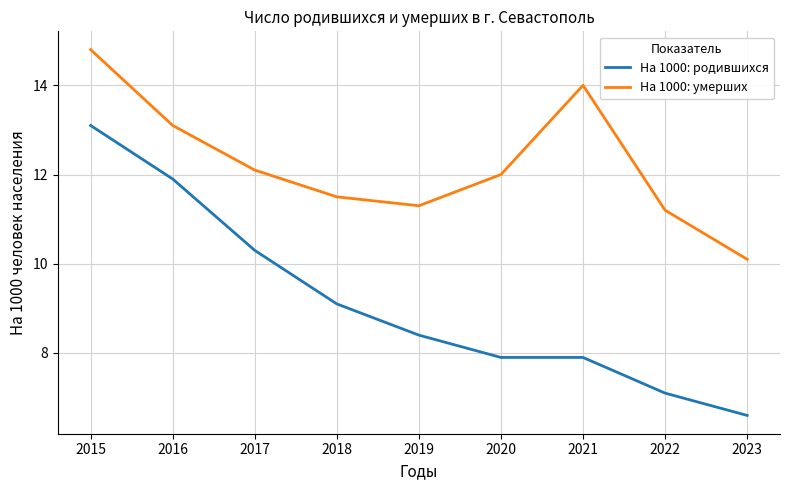

What is the average value of the На 1000: умерших series?

12.2